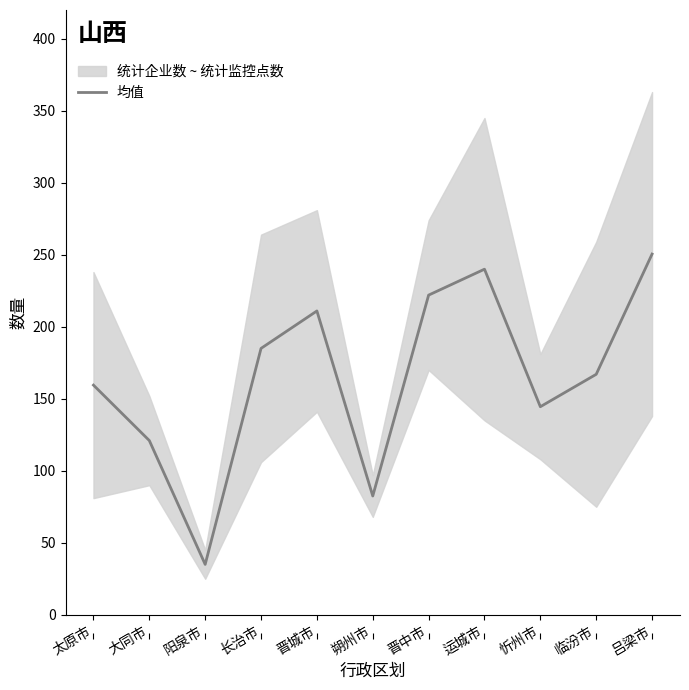

What is the smallest value displayed?

35.0